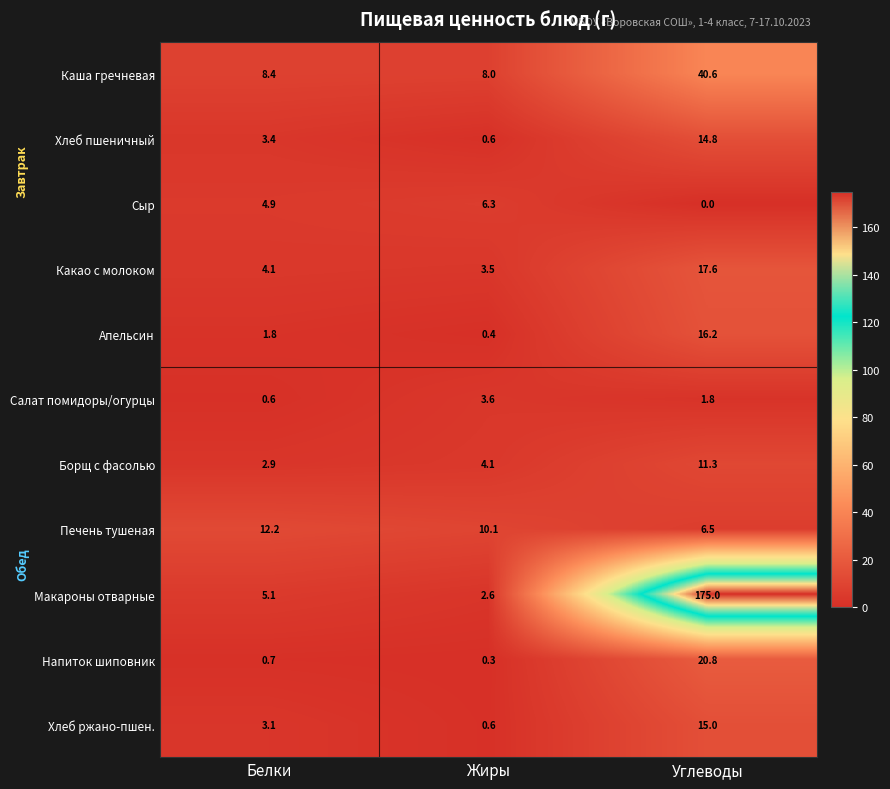

What is the difference between the maximum and second lowest values in the Каша гречневая series?

32.2